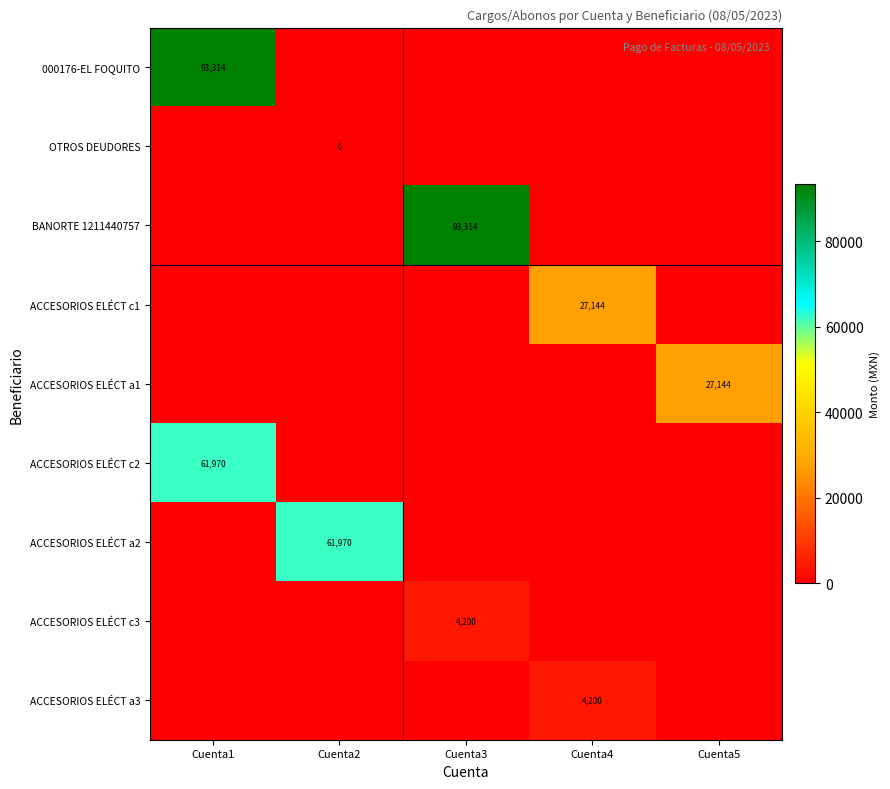

How many distinct data groups are displayed?

9